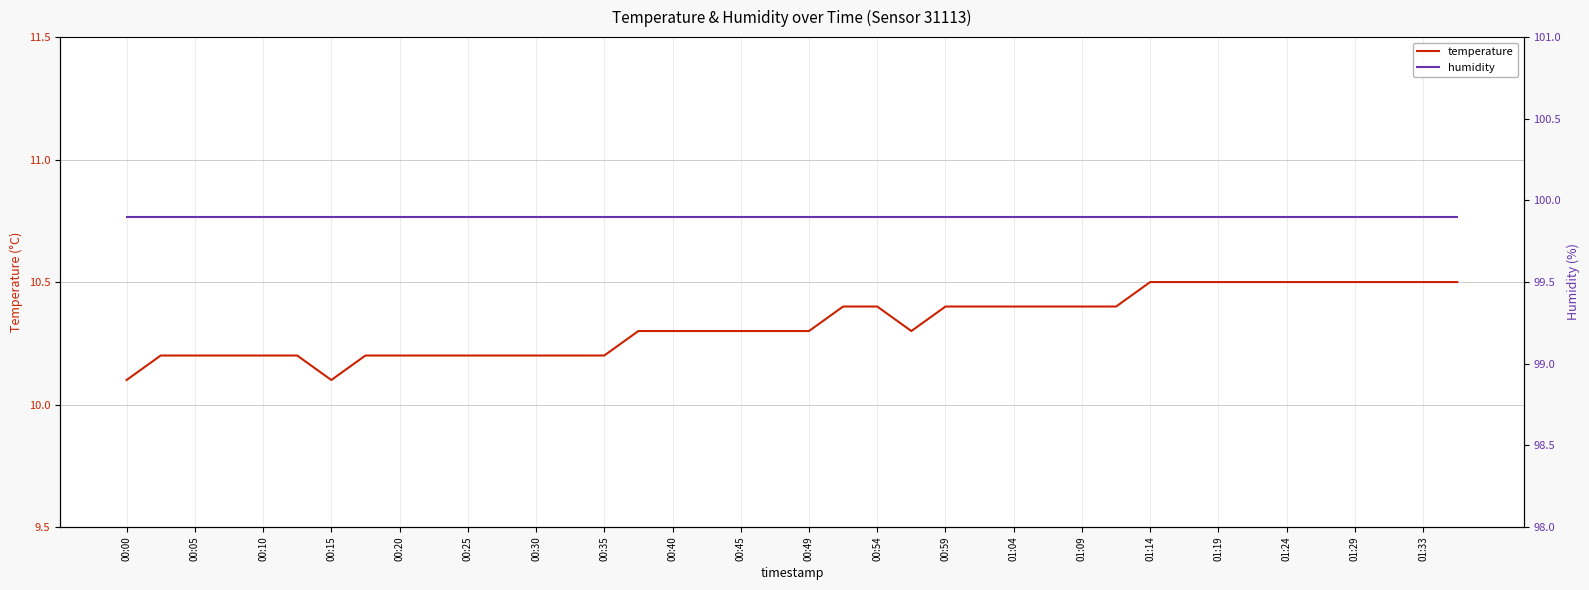

Reading left to right, extract all data points from this chart.

temperature: 10.1	10.2	10.2	10.2	10.2	10.2	10.1	10.2	10.2	10.2	10.2	10.2	10.2	10.2	10.2	10.3	10.3	10.3	10.3	10.3	10.3	10.4	10.4	10.3	10.4	10.4	10.4	10.4	10.4	10.4	10.5	10.5	10.5	10.5	10.5	10.5	10.5	10.5	10.5	10.5
humidity: 99.9	99.9	99.9	99.9	99.9	99.9	99.9	99.9	99.9	99.9	99.9	99.9	99.9	99.9	99.9	99.9	99.9	99.9	99.9	99.9	99.9	99.9	99.9	99.9	99.9	99.9	99.9	99.9	99.9	99.9	99.9	99.9	99.9	99.9	99.9	99.9	99.9	99.9	99.9	99.9